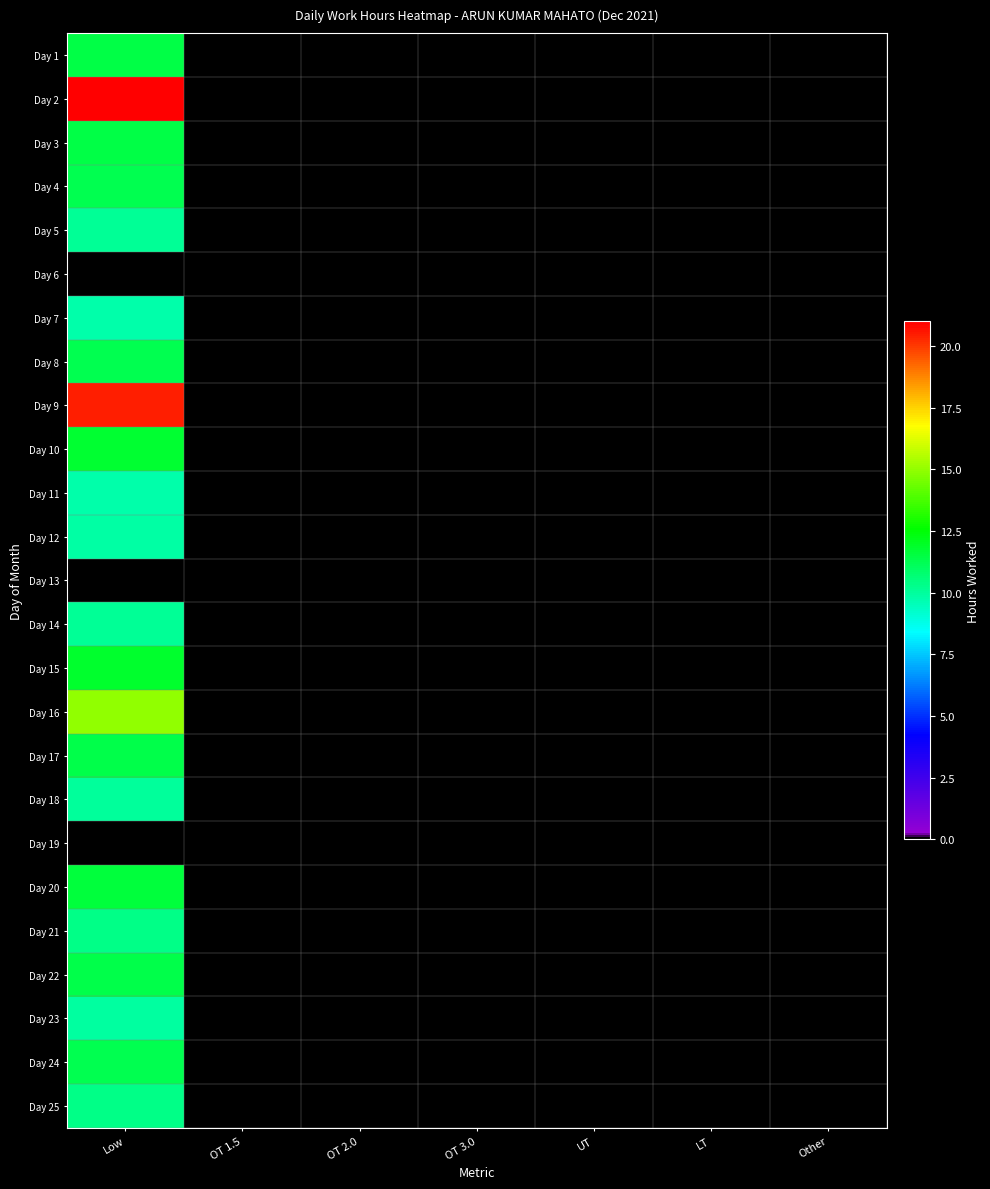

Which label corresponds to the largest value in the chart?

Low